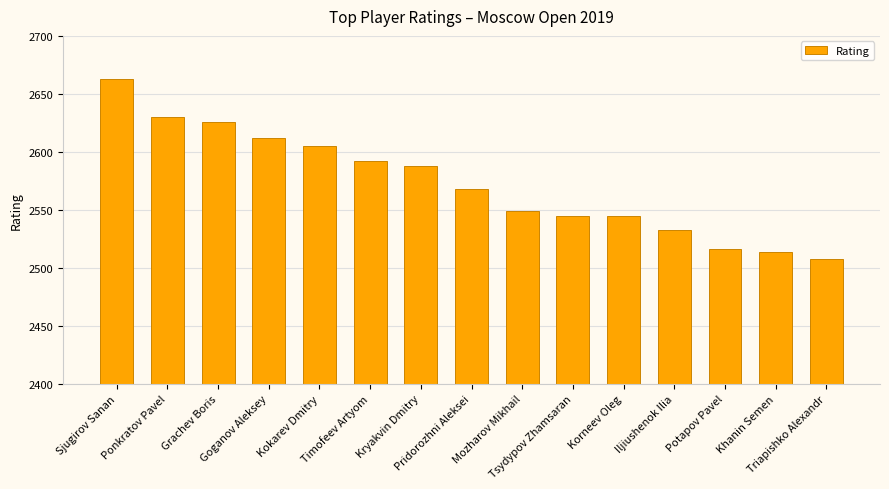

What is the difference between the values at Grachev Boris and Tsydypov Zhamsaran?

81